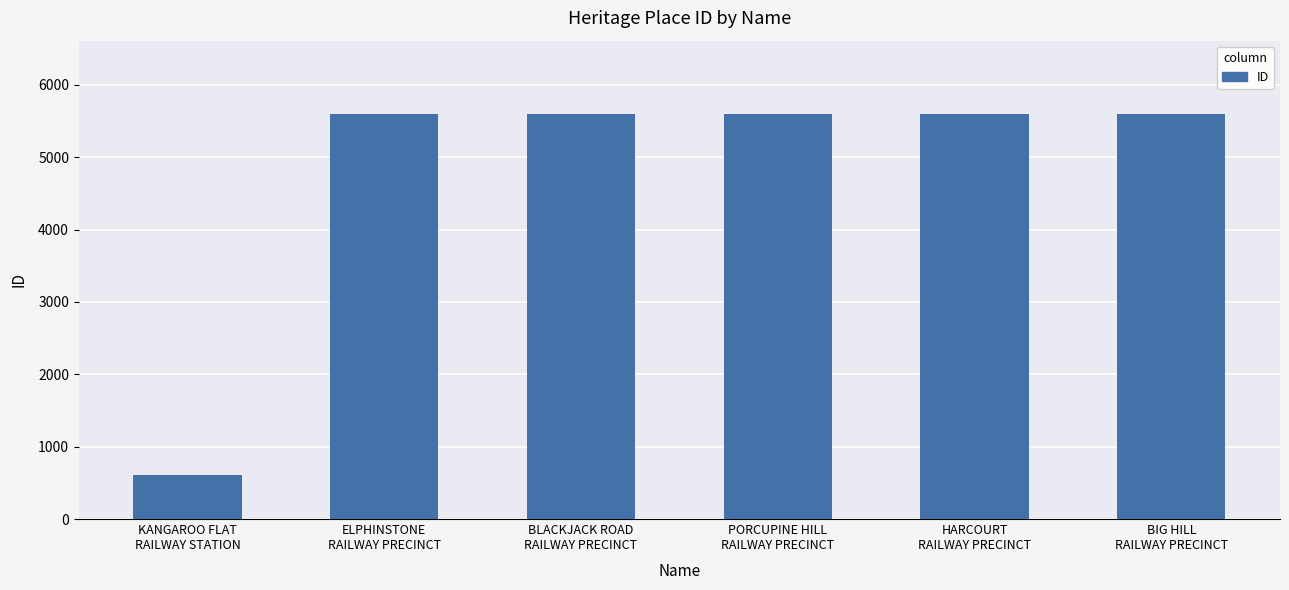

What is the change in value from BLACKJACK ROAD
RAILWAY PRECINCT to HARCOURT
RAILWAY PRECINCT?

+2